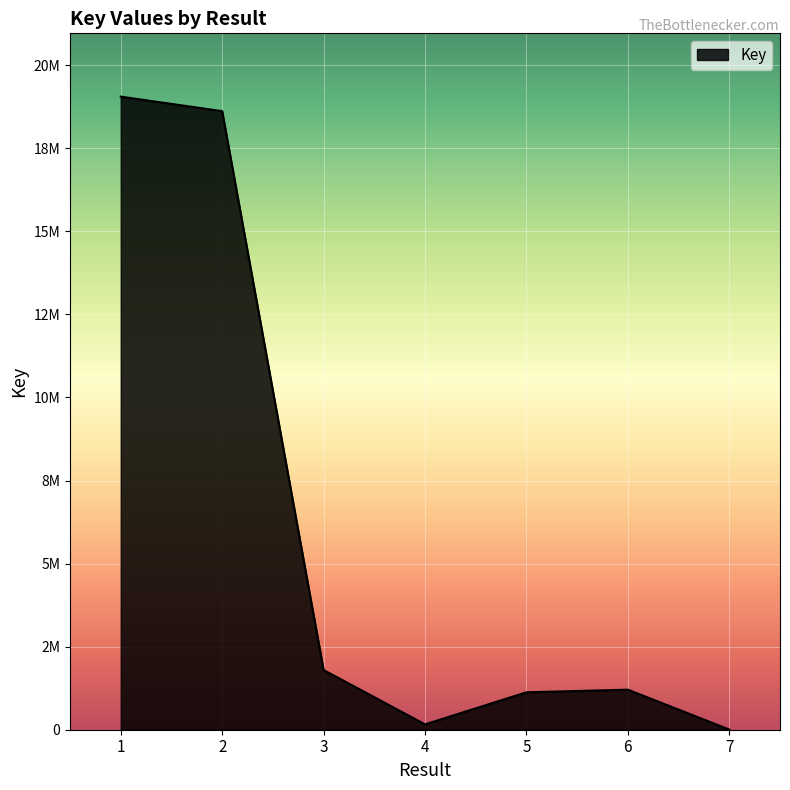

True or false: the data shows 1796822 at 3.

True